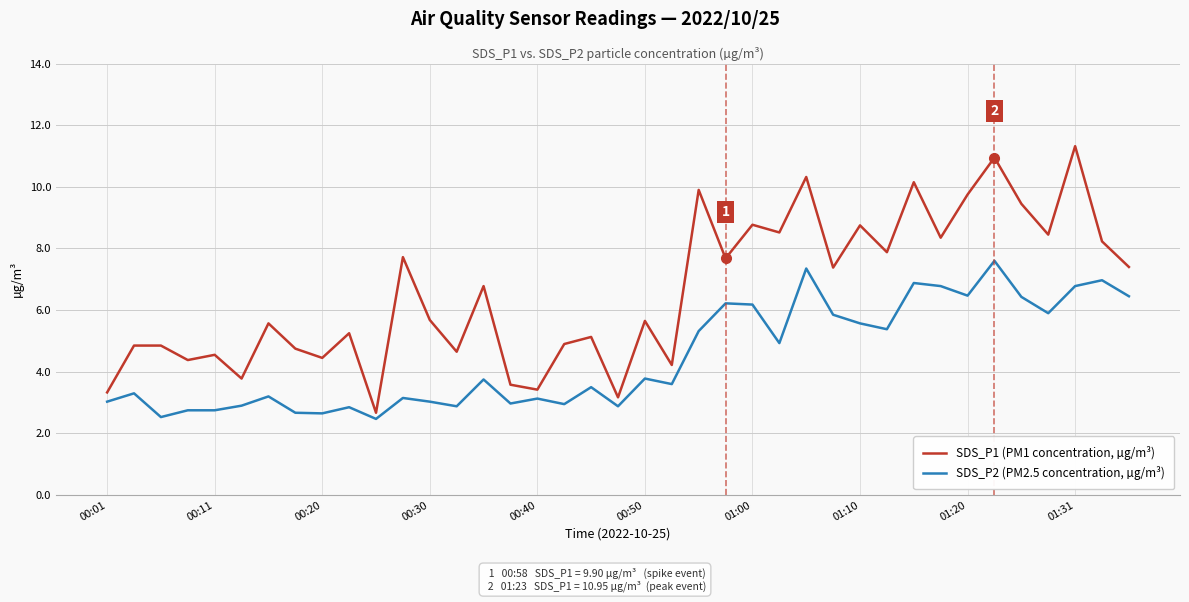

Which series has the largest total across all categories?

SDS_P1 (PM1 concentration, µg/m³)